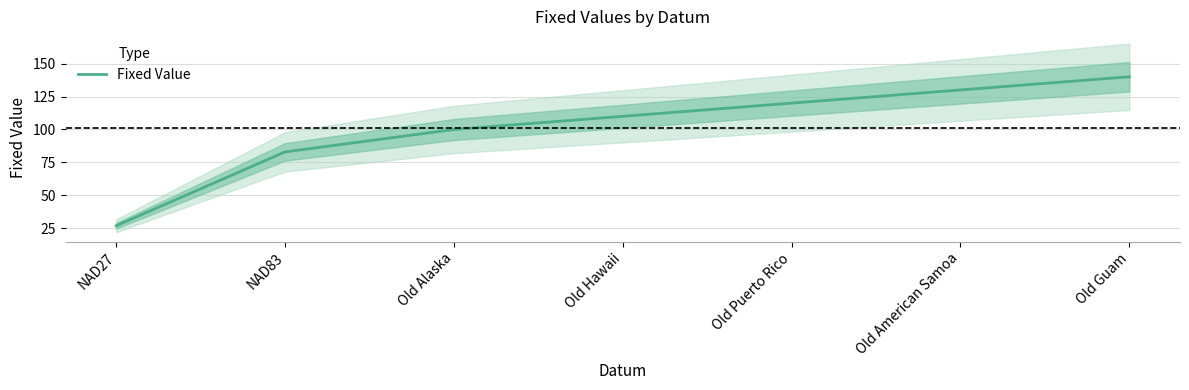

Reading left to right, what are all the values shown in this chart?

NAD27=27	NAD83=83	Old Alaska=100	Old Hawaii=110	Old Puerto Rico=120	Old American Samoa=130	Old Guam=140